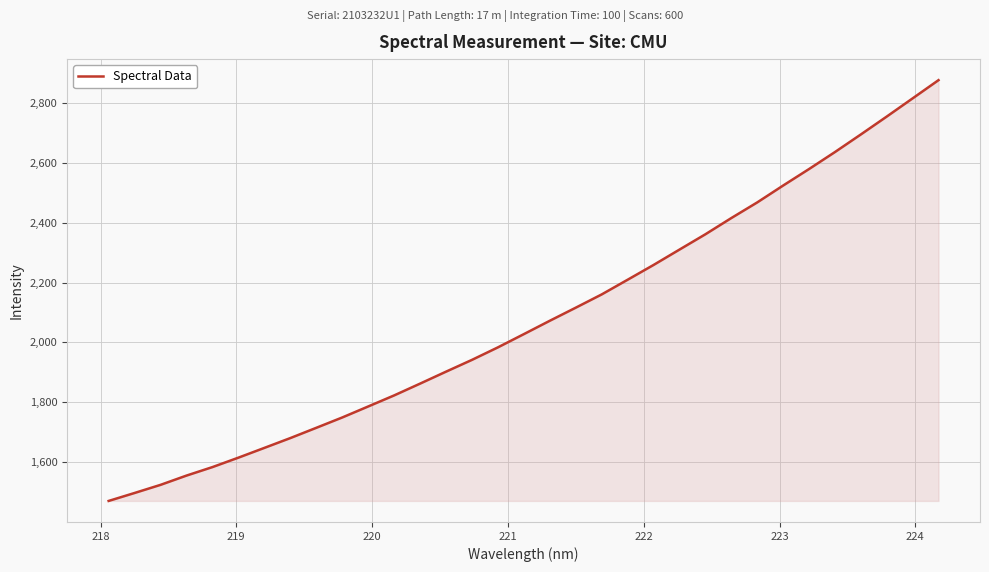

What is the sum of all values?

68614.4